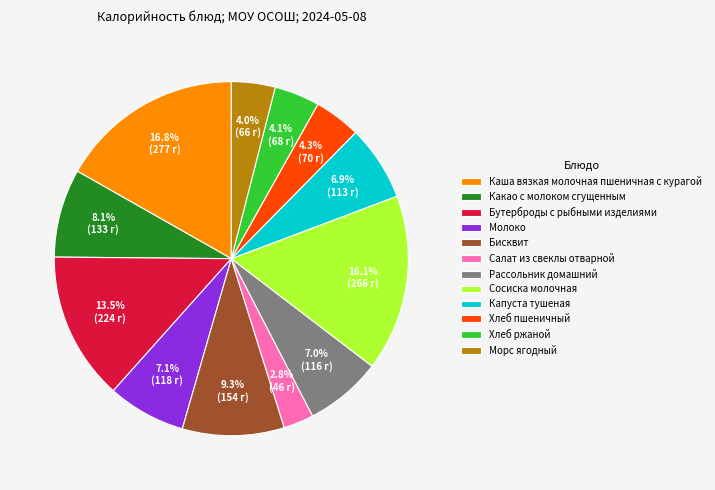

Which slice is the smallest?

Салат из свеклы отварной